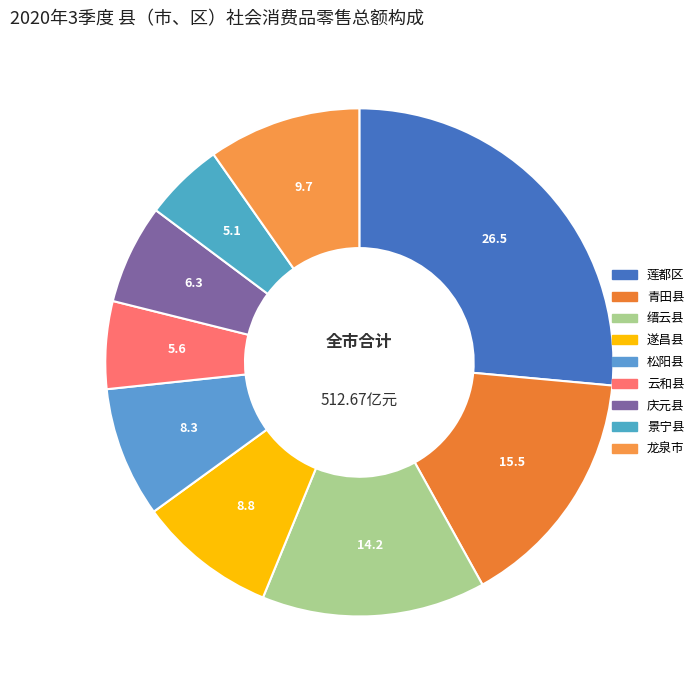

To the nearest percent, what percentage of the pie is 庆元县?

6%